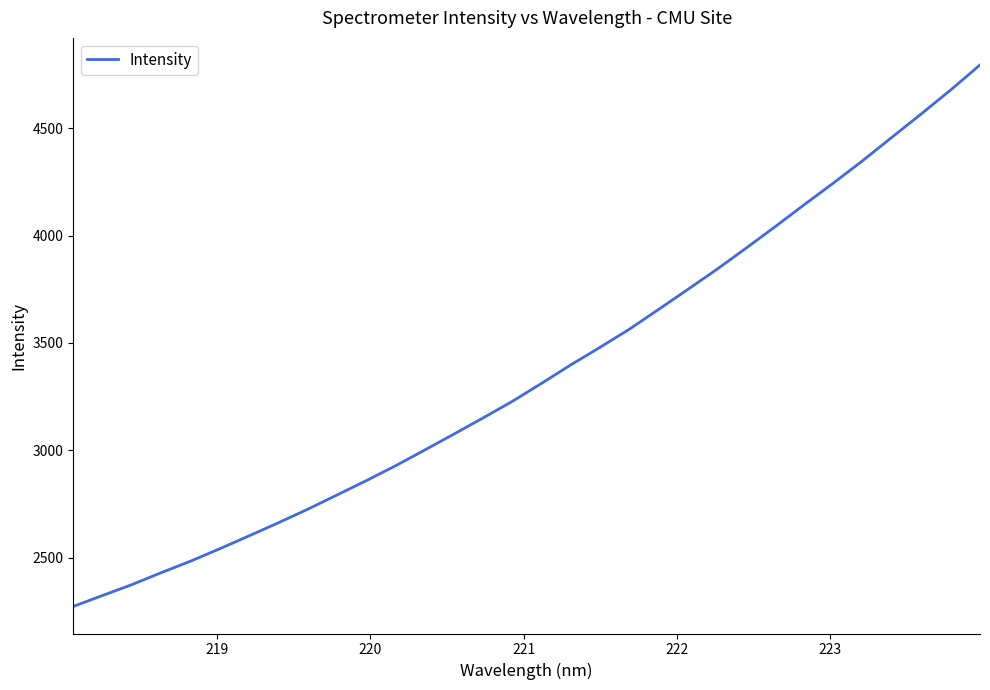

What is the difference between the maximum and minimum values?

2522.2